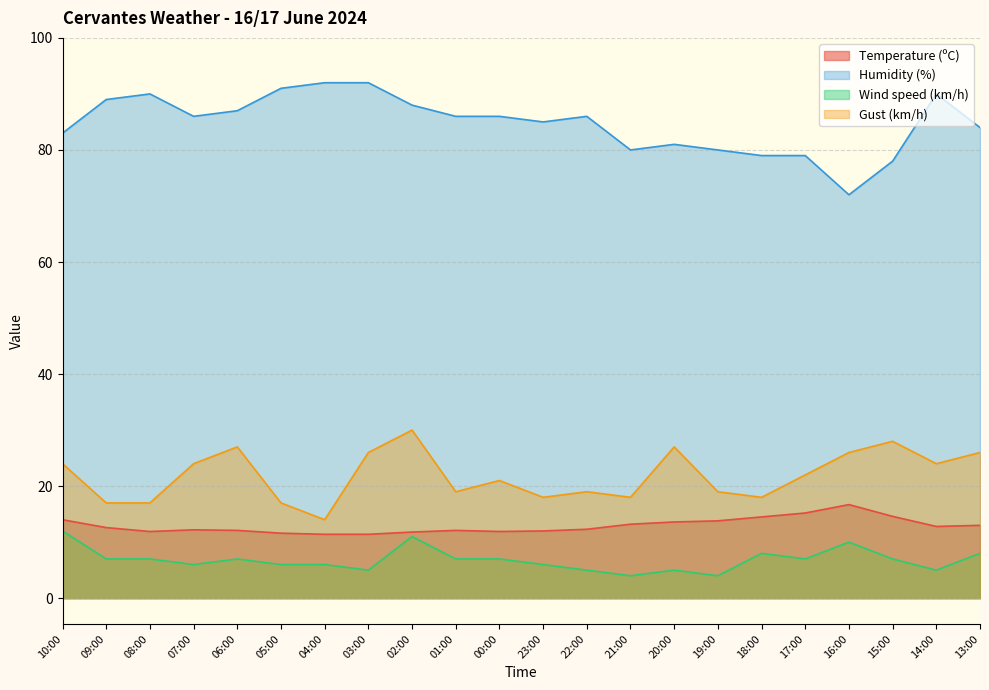

What is the difference between the maximum and second lowest values in the Humidity (%) series?

14.0